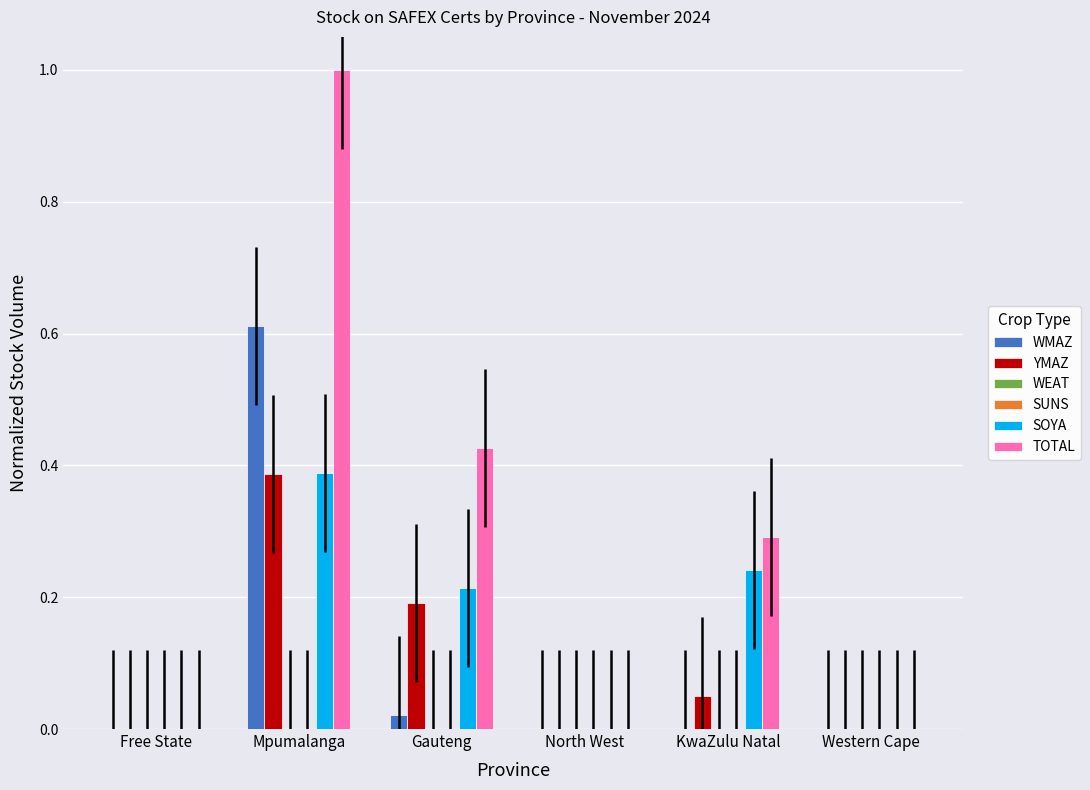

True or false: SOYA has a value of 0.0 at Western Cape.

True